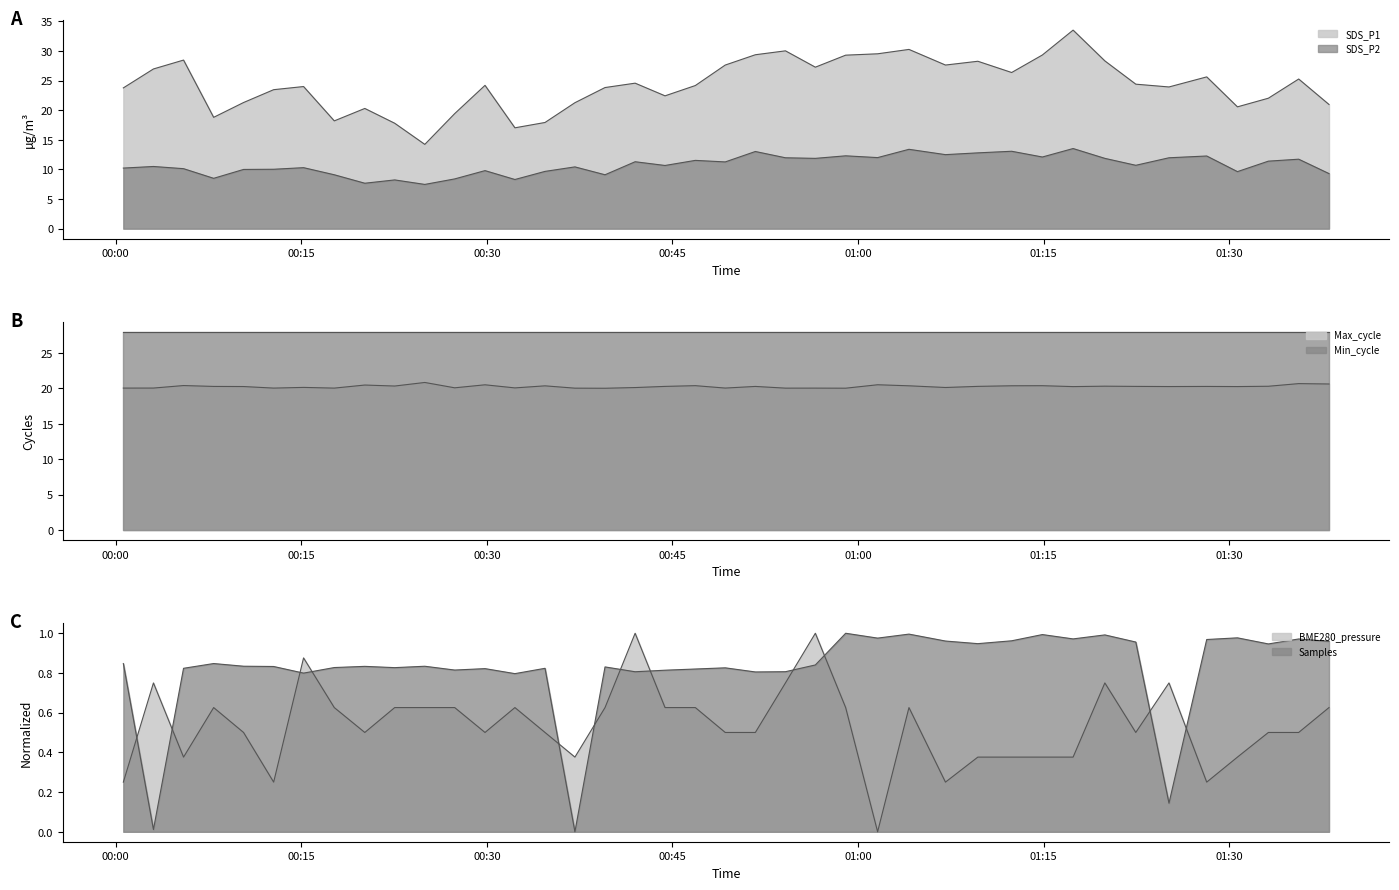

What position from the left is 2023/05/02 00:37:07?

16